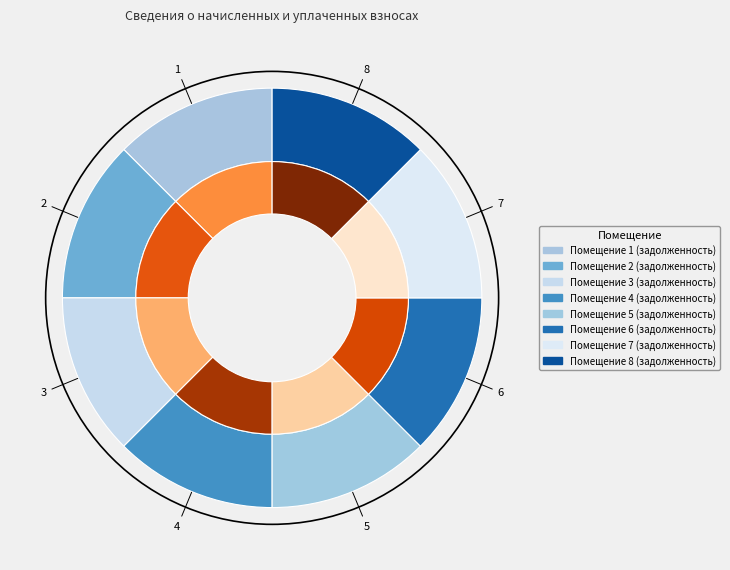

How many segments does this pie chart have?

8